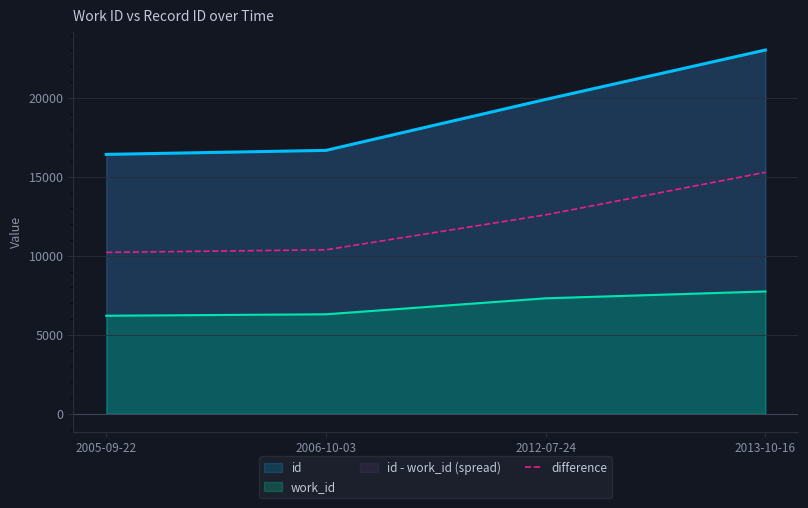

List the labels in order of value, largest first.

2013-10-16, 2012-07-24, 2006-10-03, 2005-09-22